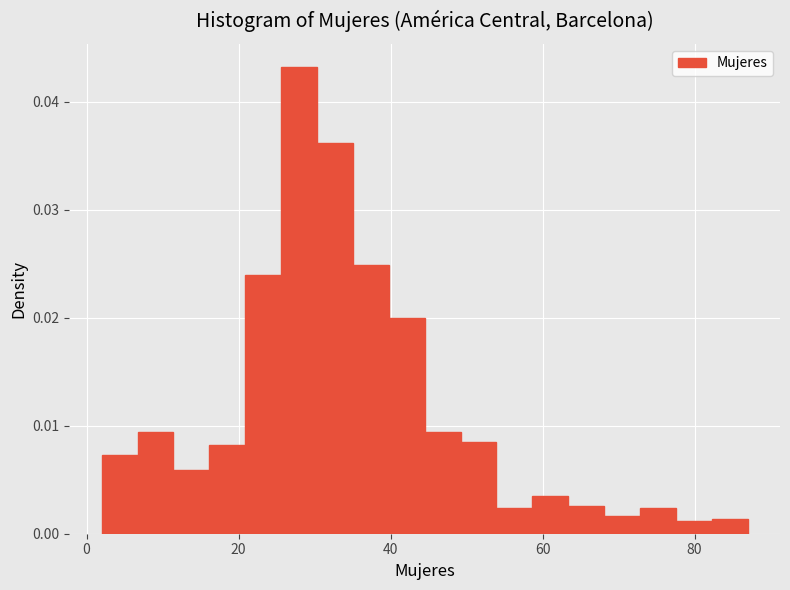

Around what value on the x-axis is the tallest bar? Give the approximate position of its centre, as read against the axis.

28